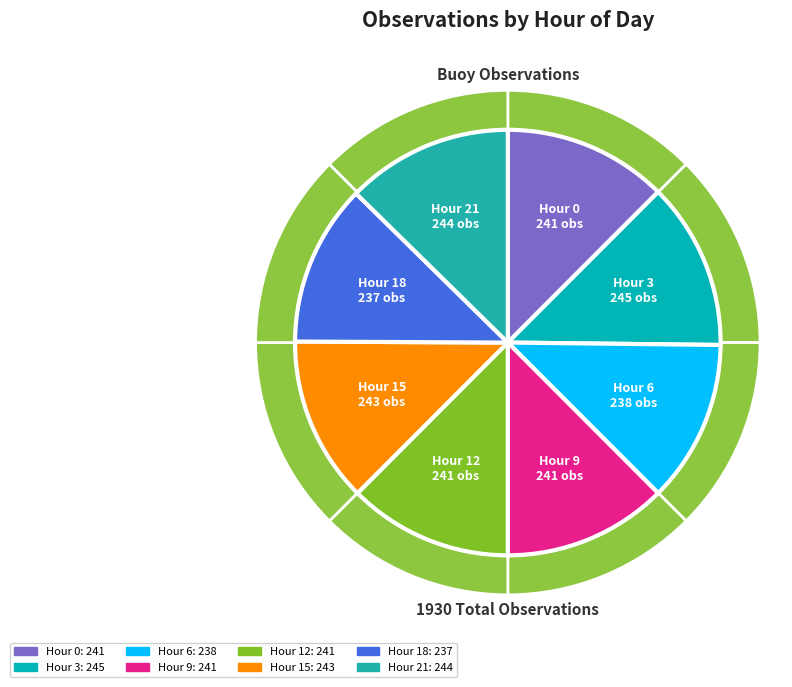

How many segments does this pie chart have?

8